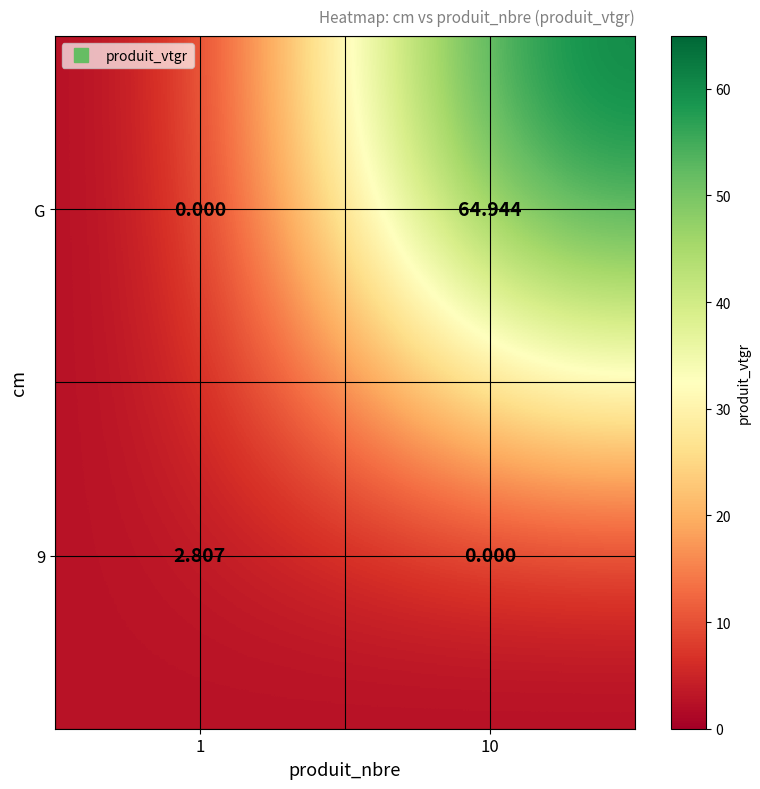

Is the value of 9 at 1 greater than the value of G at 1?

Yes